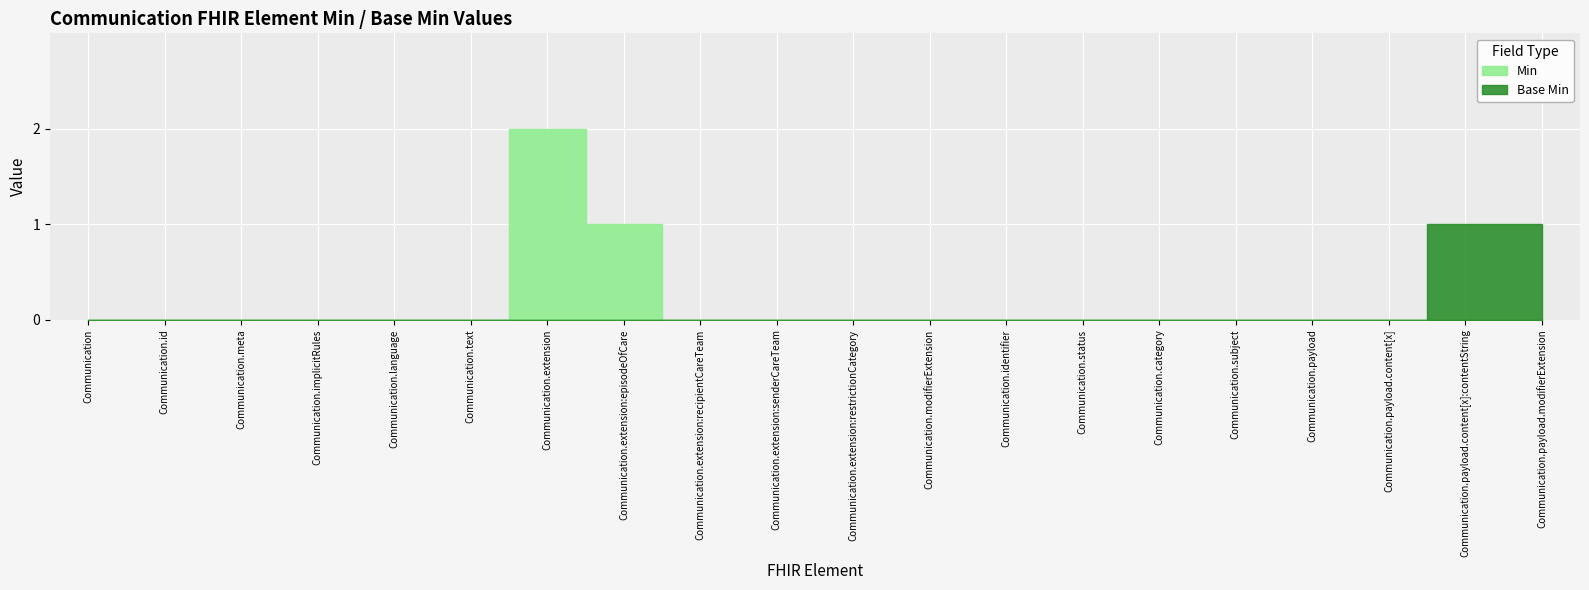

Is it true that Min equals 0 at Communication.payload?

True